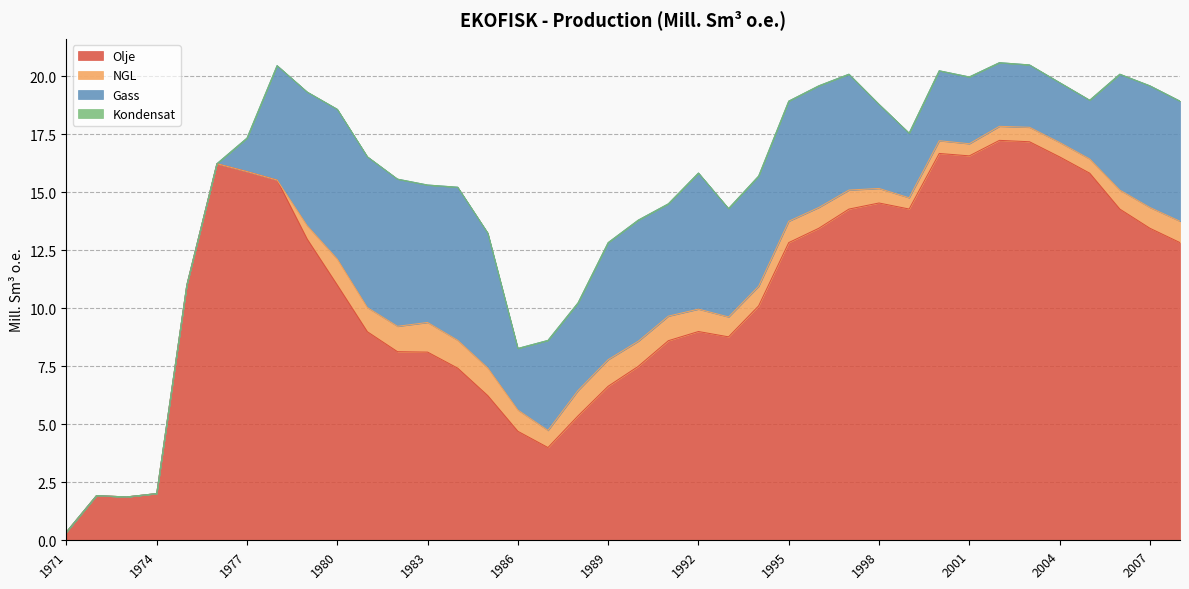

List the labels in order of NGL value, smallest first.

1971, 1972, 1973, 1974, 1975, 1976, 1977, 1978, 1999, 2001, 2000, 1979, 2002, 2005, 2004, 2003, 1998, 1987, 1997, 2006, 1994, 1993, 1996, 2007, 1986, 1995, 2008, 1992, 1981, 1991, 1990, 1988, 1982, 1980, 1989, 1985, 1984, 1983